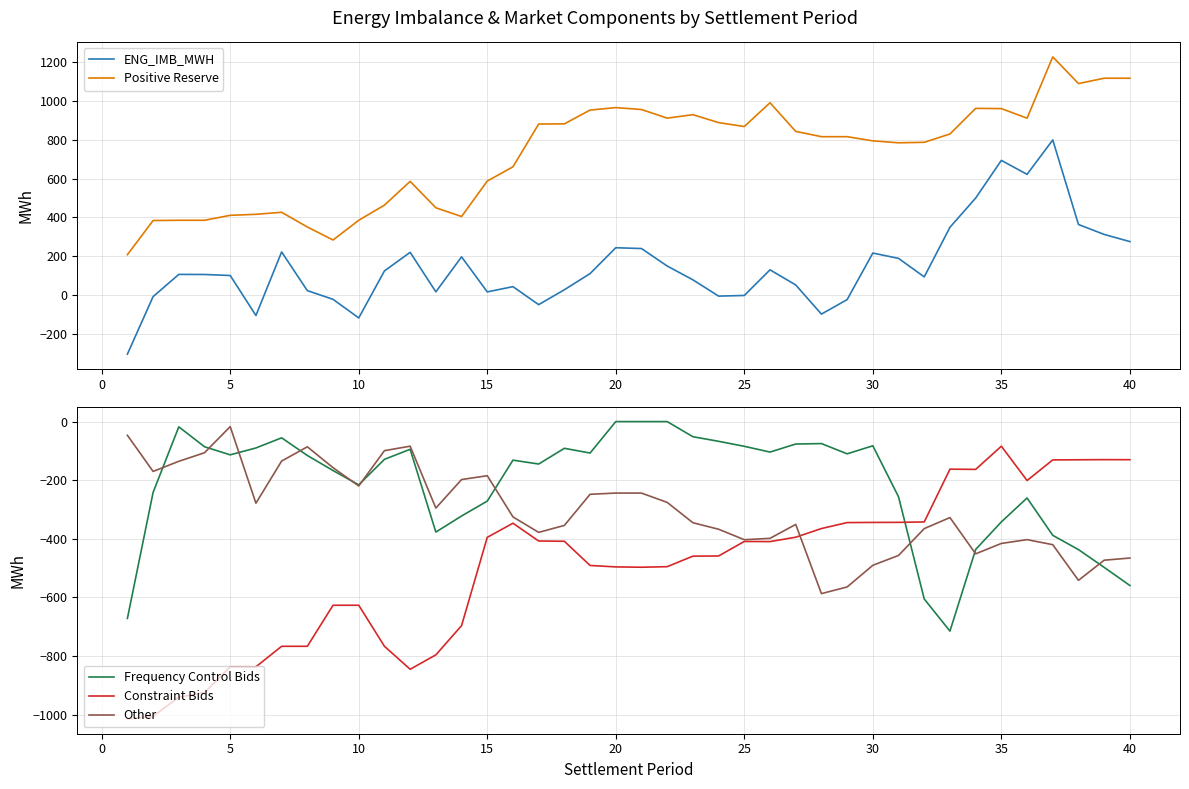

What is the lowest value of the Other series?

-586.8